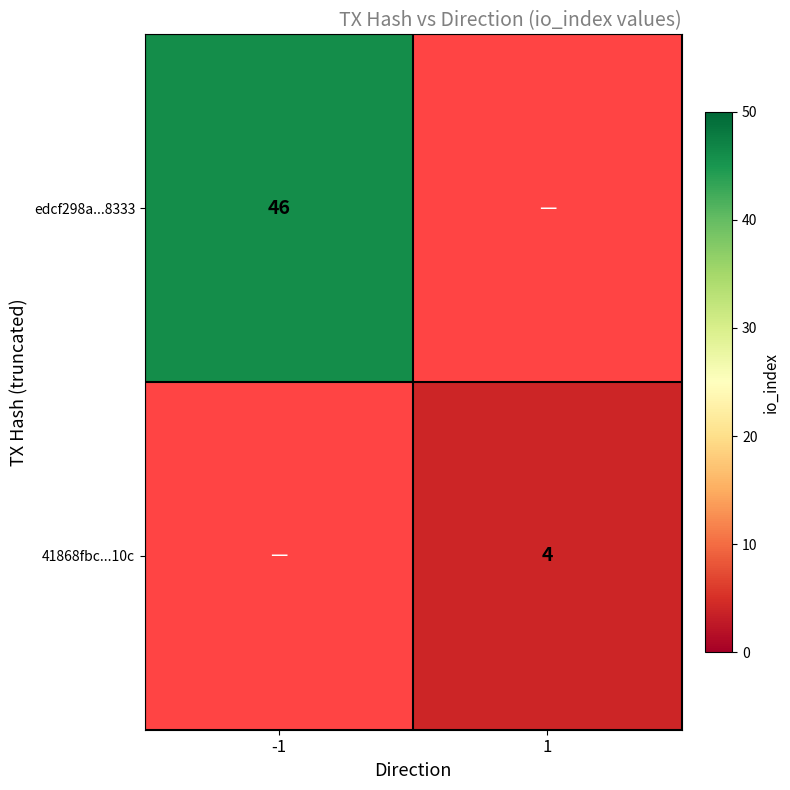

The 41868fbc...10c series shows 4 at 1. True or false?

True